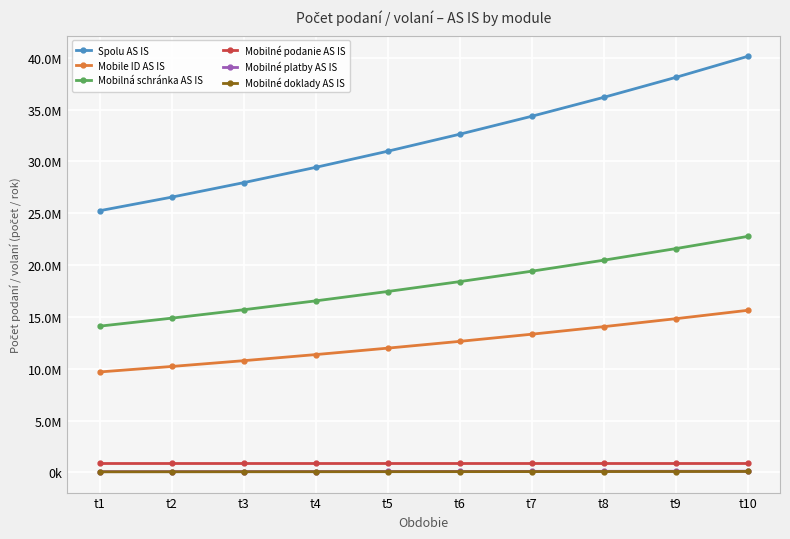

What are all the series names shown in the legend?

Spolu AS IS, Mobile ID AS IS, Mobilná schránka AS IS, Mobilné podanie AS IS, Mobilné platby AS IS, Mobilné doklady AS IS